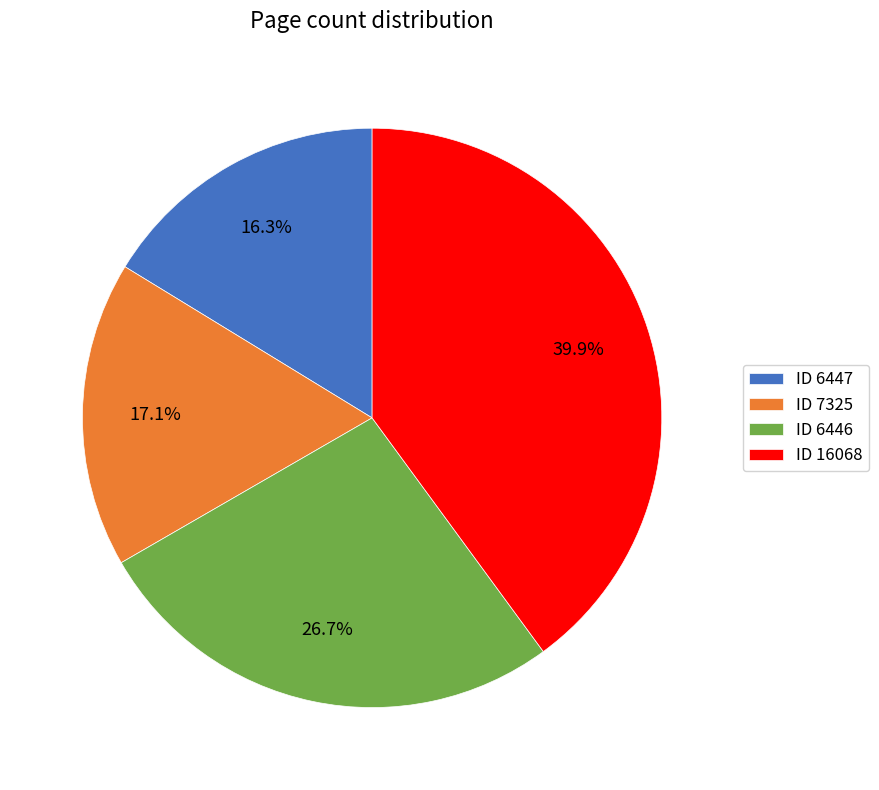

Which slice is the smallest?

ID 6447